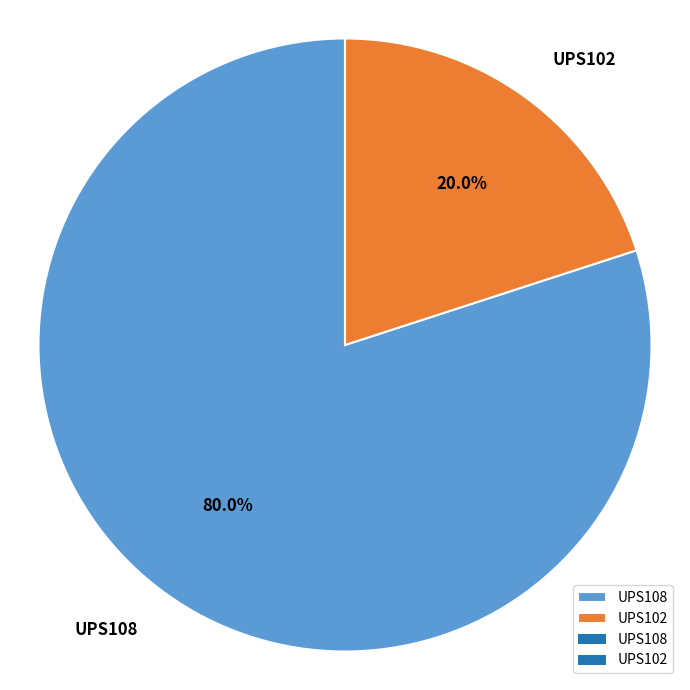

Which category has the biggest portion of the pie?

UPS108